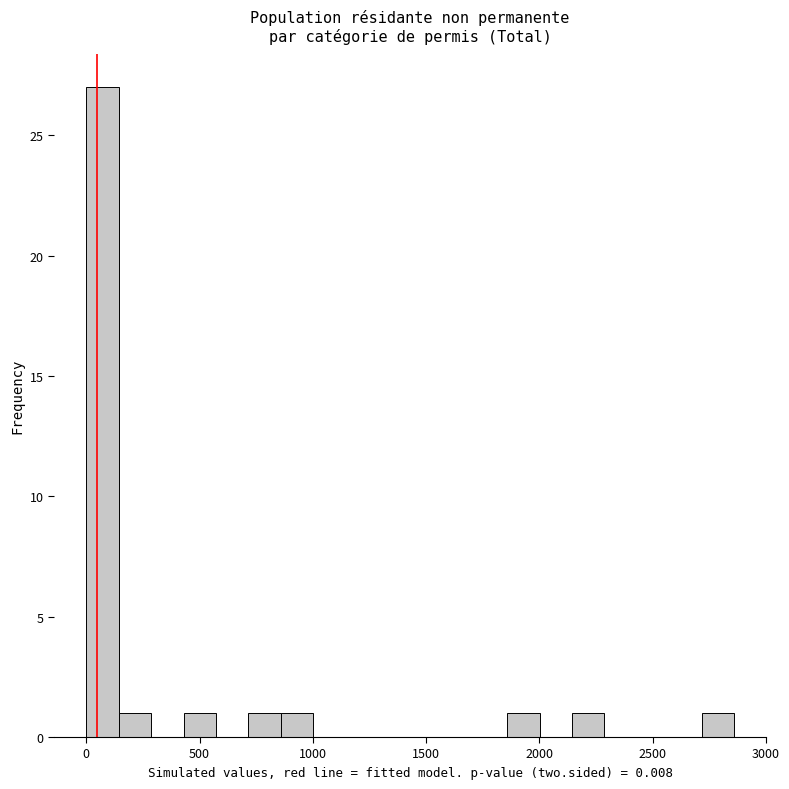

Around what value on the x-axis is the tallest bar? Give the approximate position of its centre, as read against the axis.

50